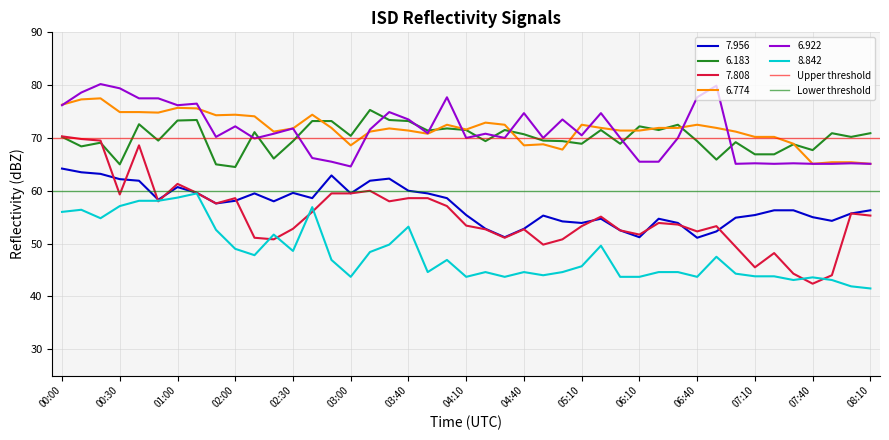

What is the value of the Lower threshold point at the 2nd from the left?

60